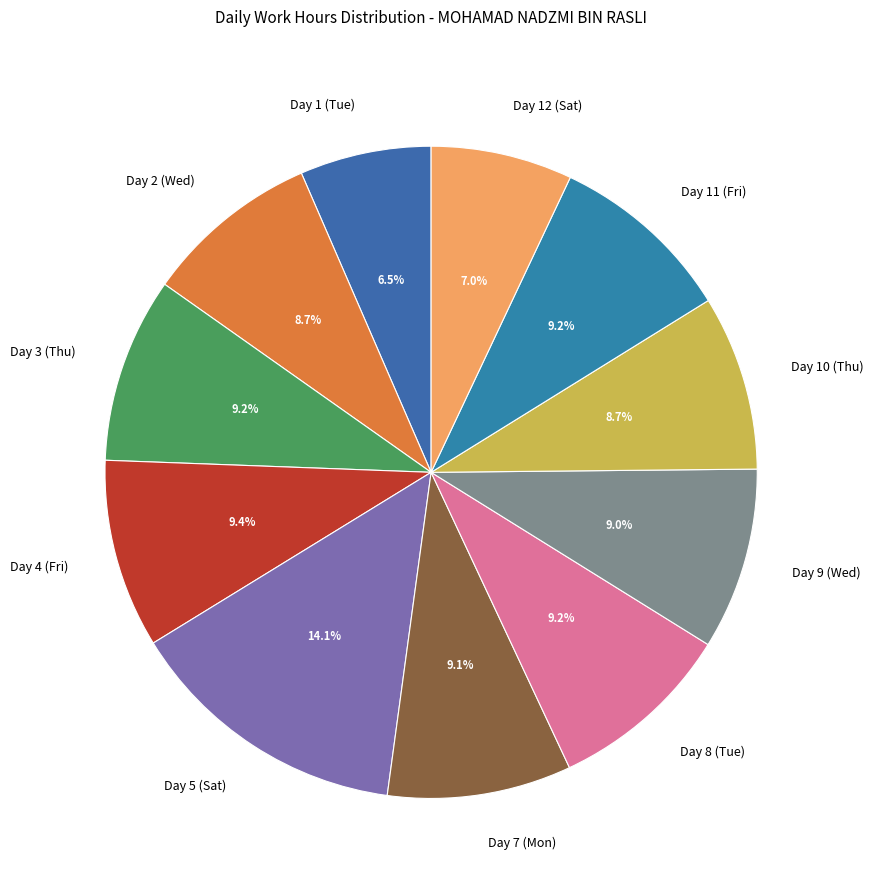

The Day 4 (Fri) slice represents 9% of the pie. True or false?

True